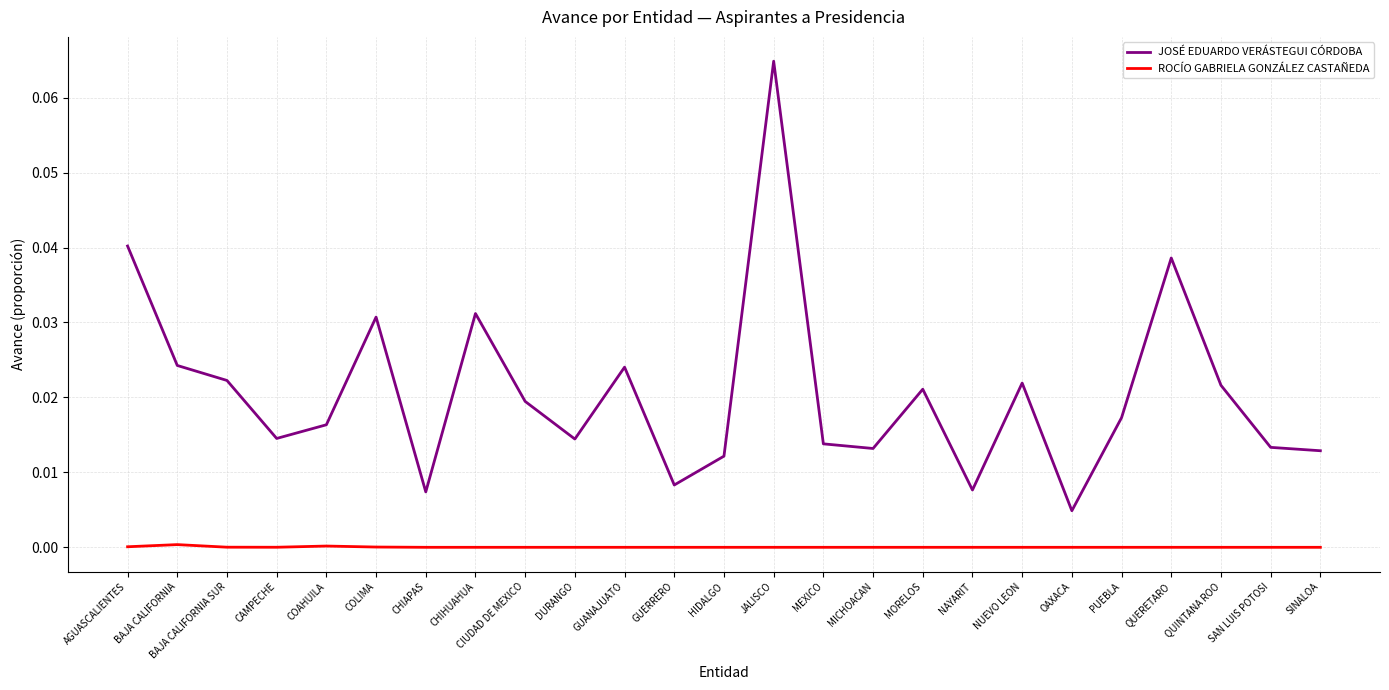

Is the value of ROCÍO GABRIELA GONZÁLEZ CASTAÑEDA at SINALOA greater than the value of JOSÉ EDUARDO VERÁSTEGUI CÓRDOBA at BAJA CALIFORNIA SUR?

No